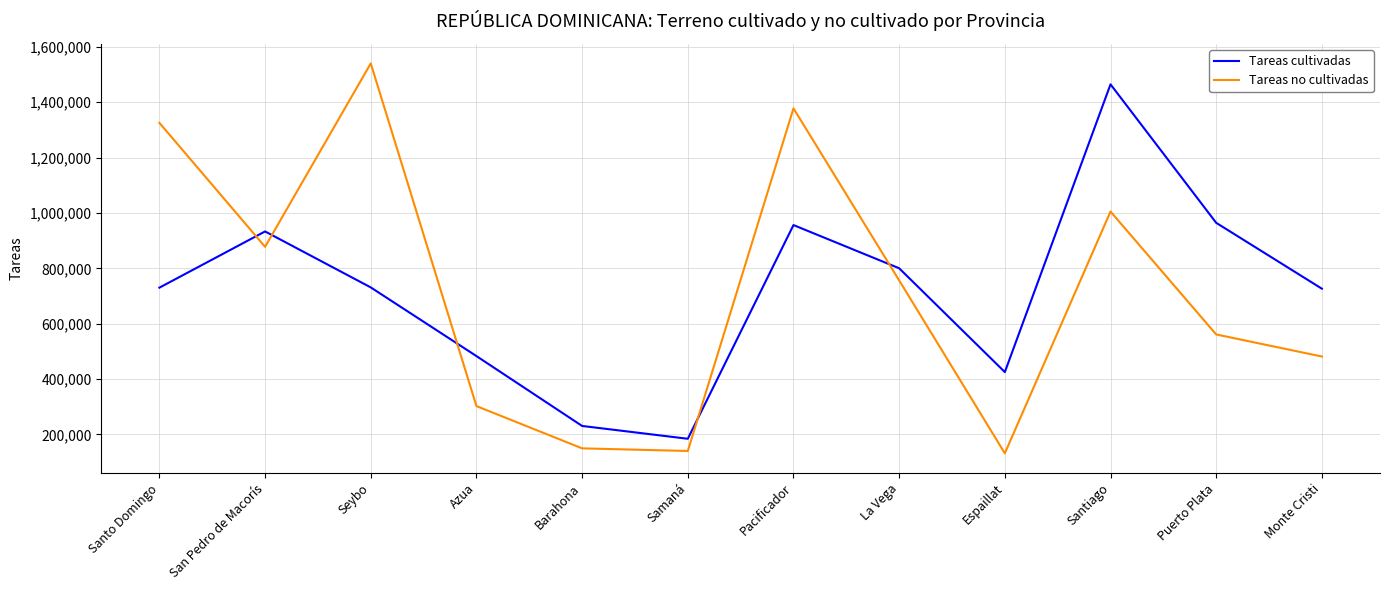

What is the minimum value shown in the chart?

131759